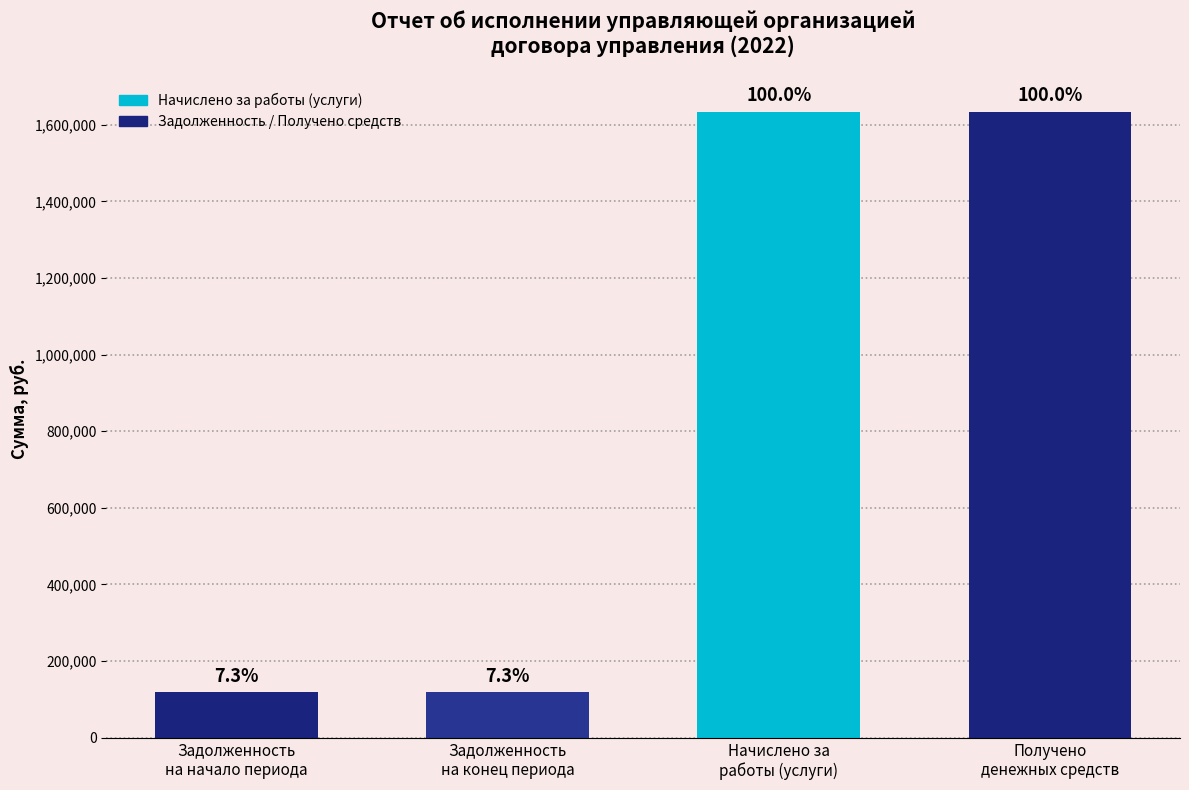

The chart shows a value of 703884.7 at Получено
денежных средств. True or false?

False